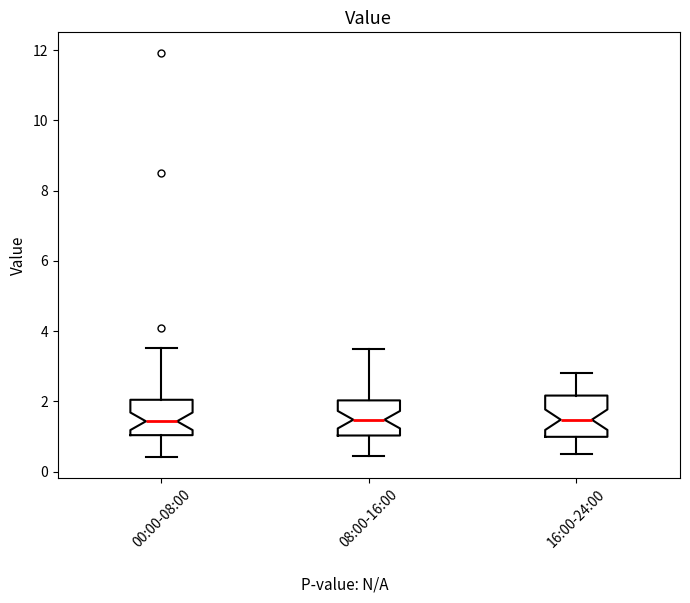

Where does the median line of the box for 16:00-24:00 sit on the y-axis? The values are not printed on the chart, so give them approximately, as read against the axis.

1.4